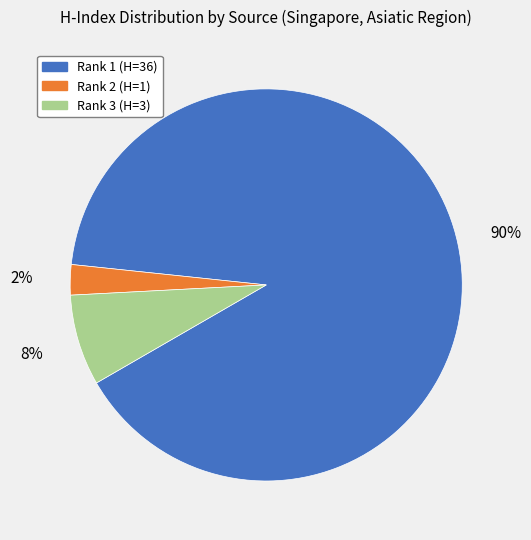

To the nearest percent, what is the average slice percentage?

33%